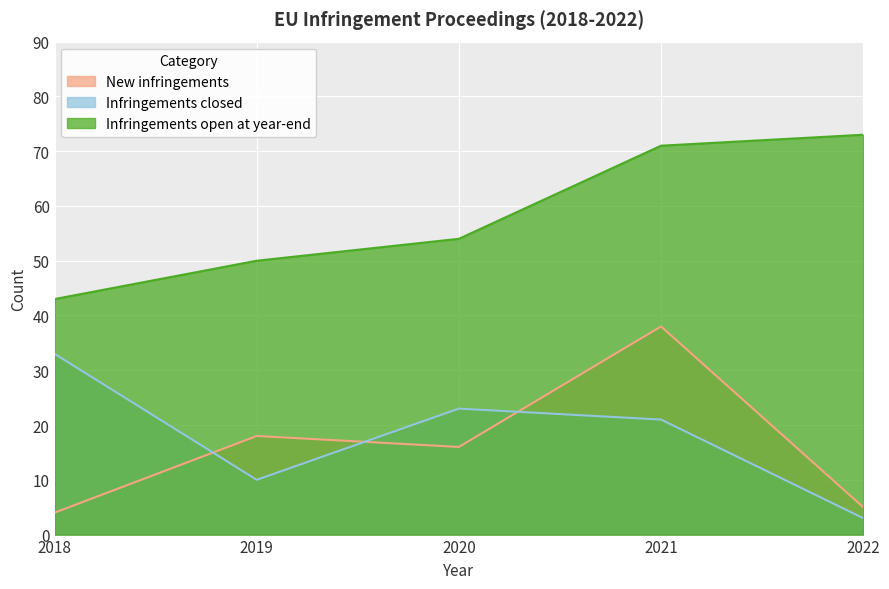

What is the value of the Infringements open at year-end point at the 4th from the left?

71